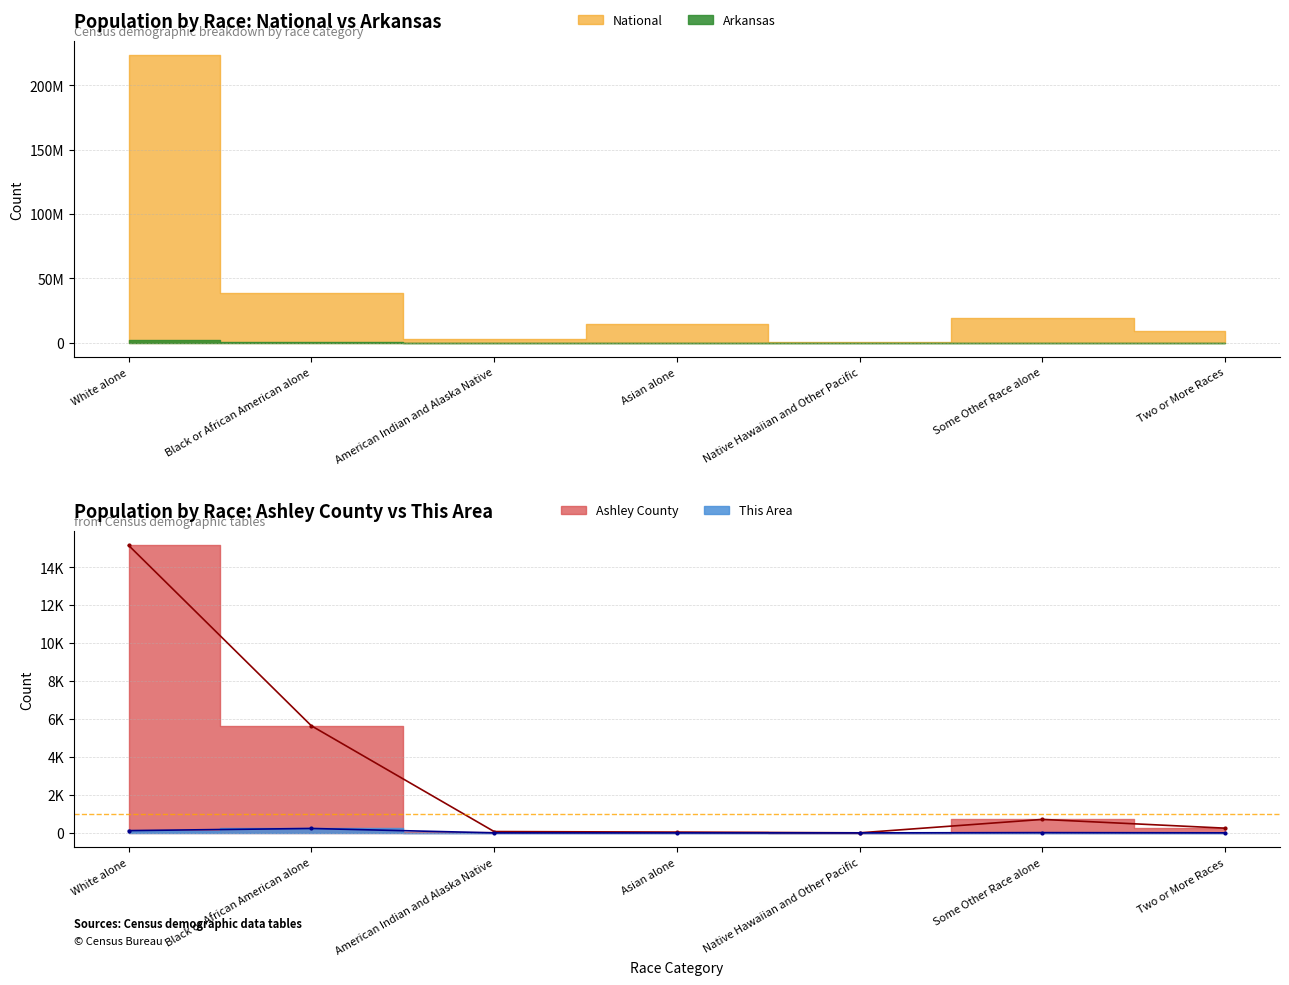

What is the value of the This Area point at the 2nd from the left?

232